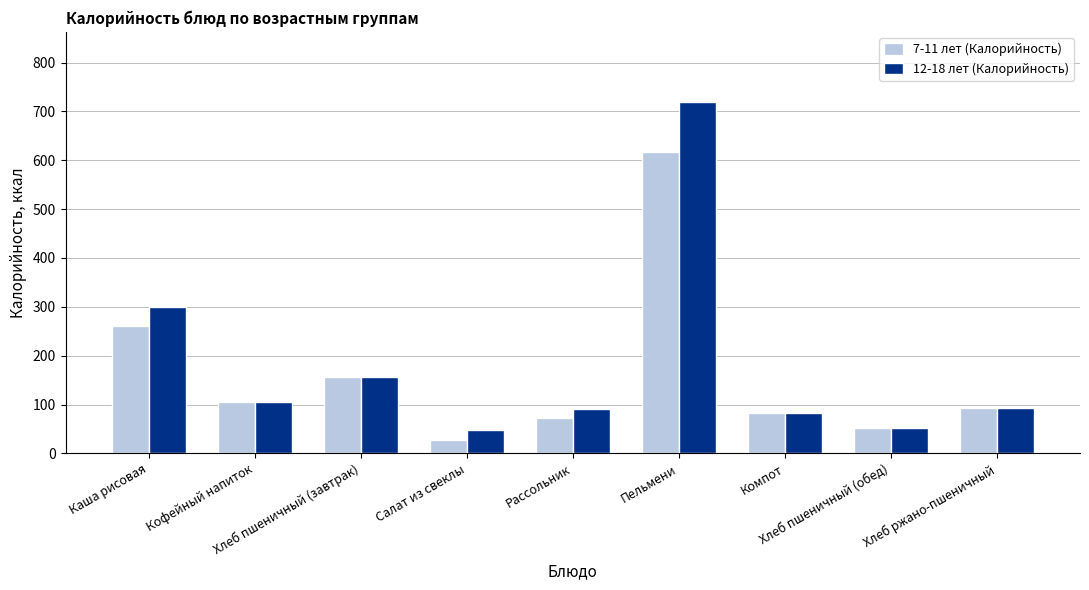

Which series has the largest total across all categories?

12-18 лет (Калорийность)